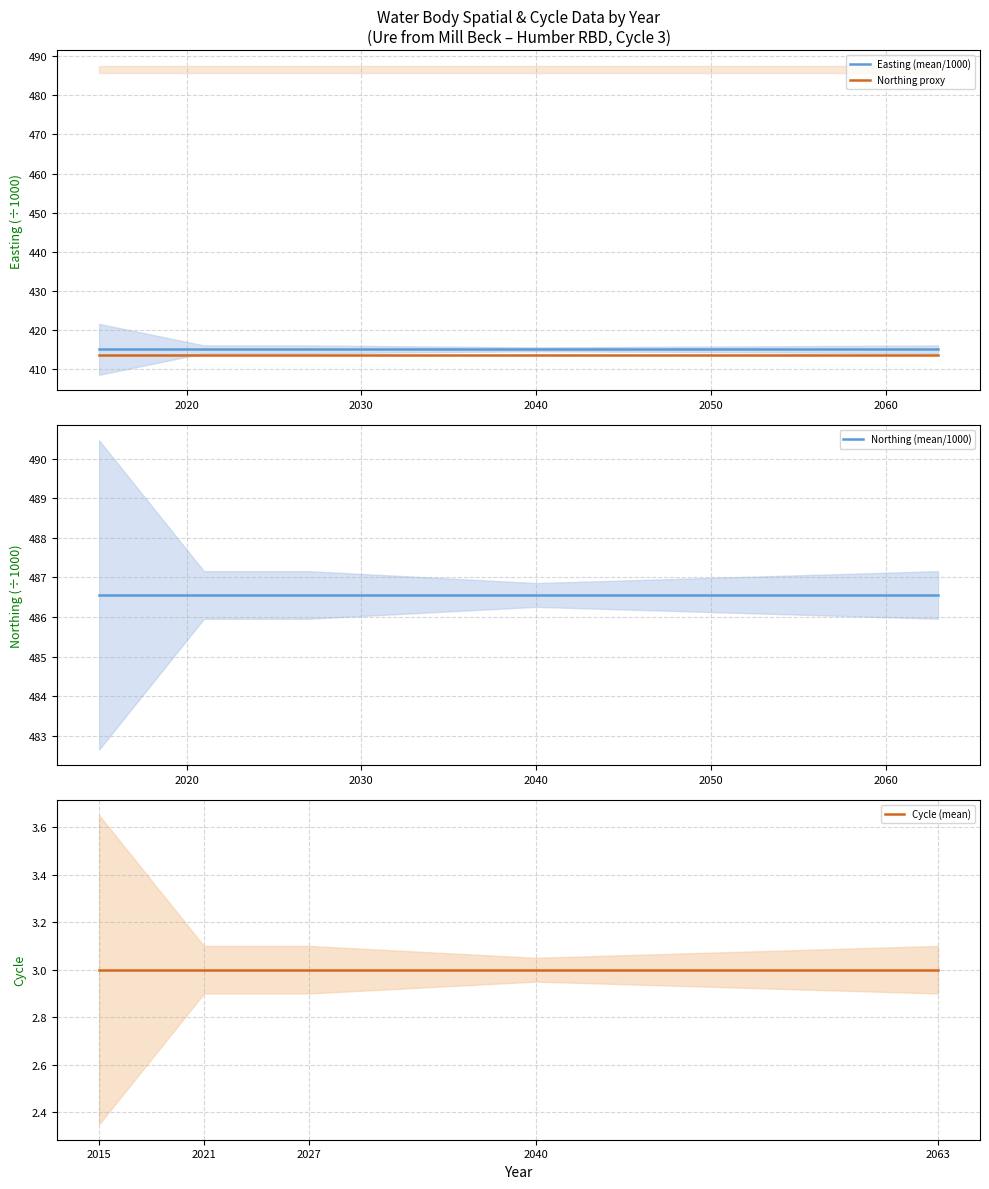

True or false: Northing proxy and Northing (mean/1000) intersect in this chart.

False